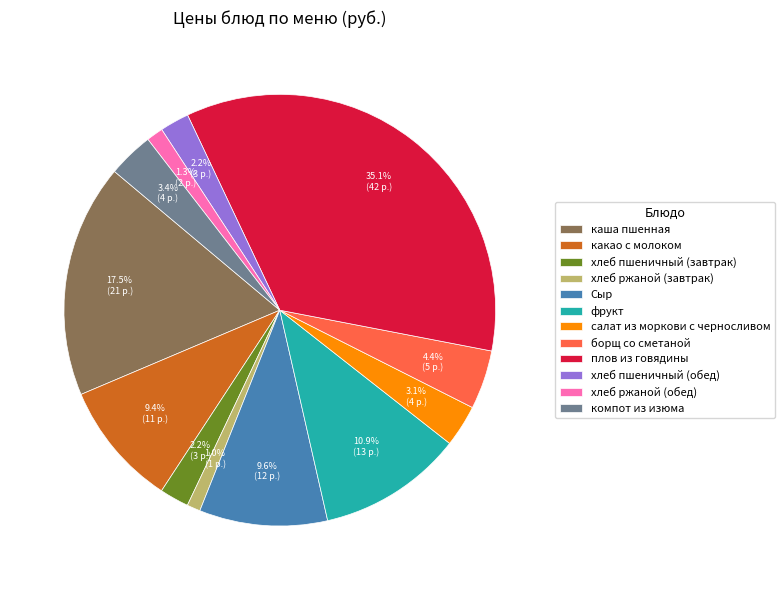

What is the largest slice in the pie chart?

плов из говядины